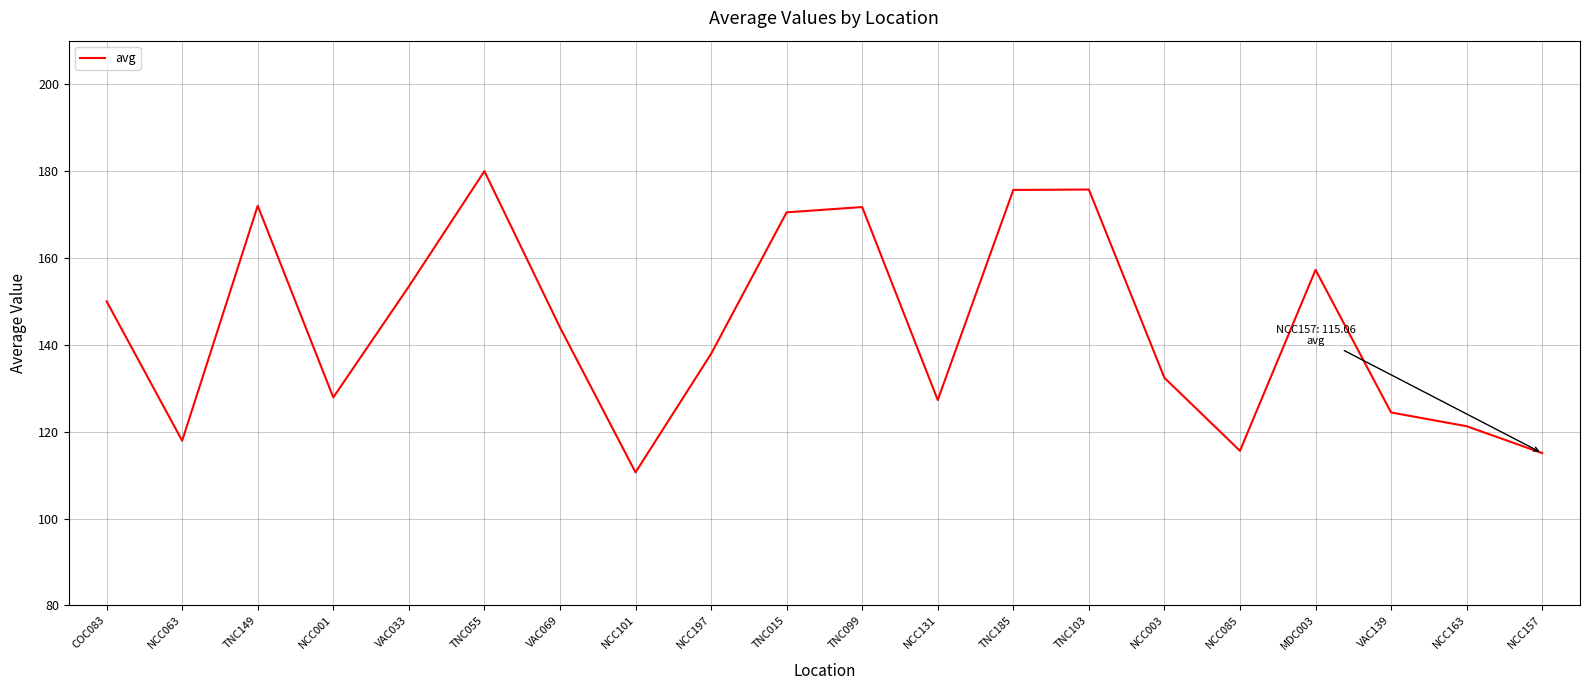

What is the smallest value displayed?

110.6